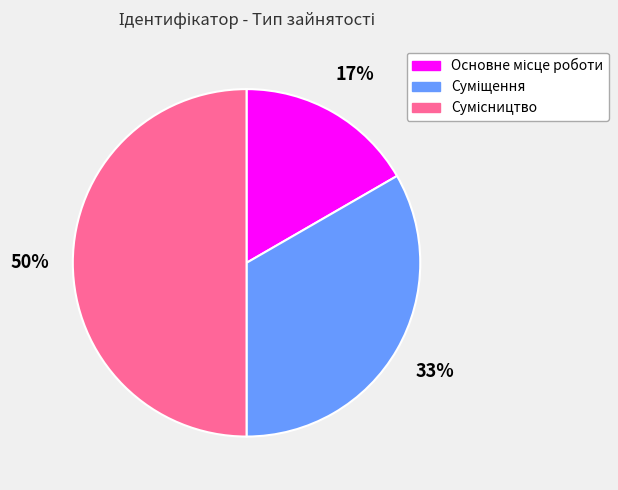

To the nearest percent, what is the average slice percentage?

33%